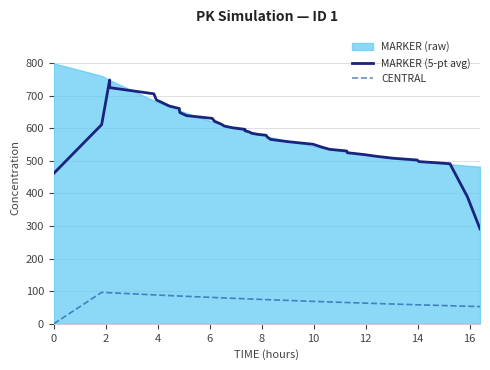

What is the lowest value of the MARKER (5-pt avg) series?

291.4